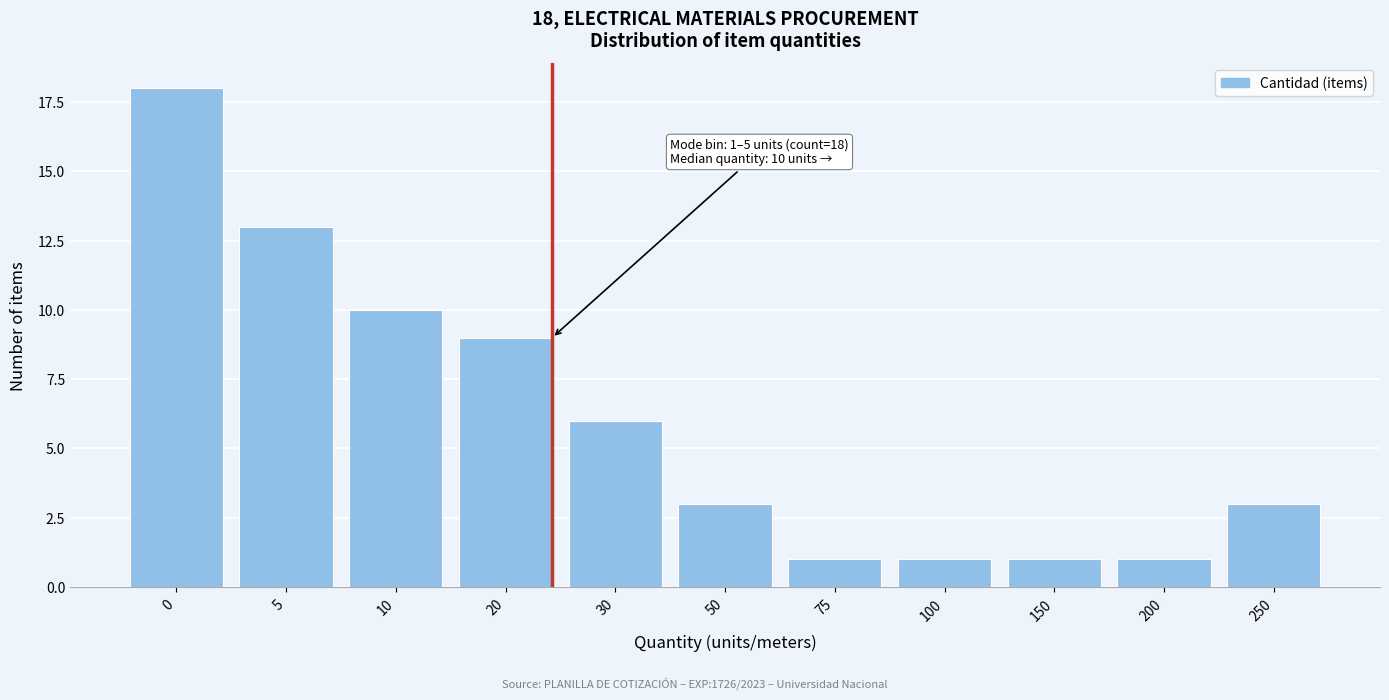

Reading right to left, list all the values displayed in this chart.

3	1	1	1	1	3	6	9	10	13	18